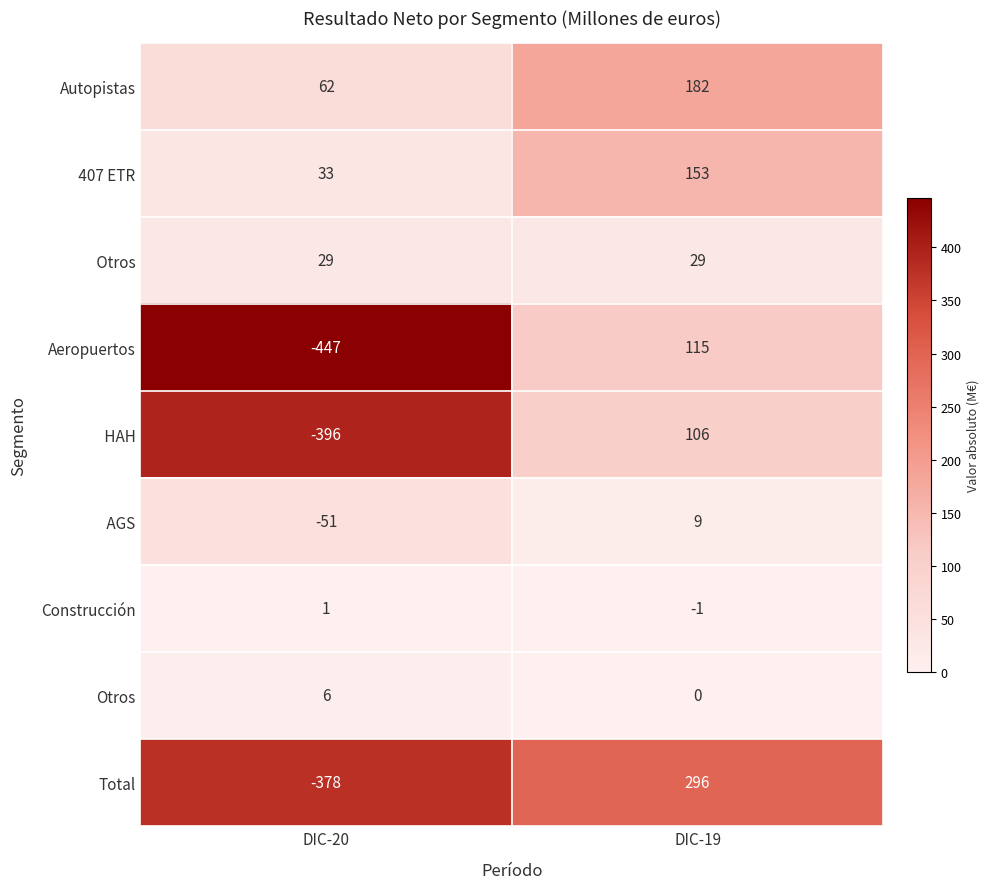

True or false: Autopistas has a value of 182 at DIC-19.

True